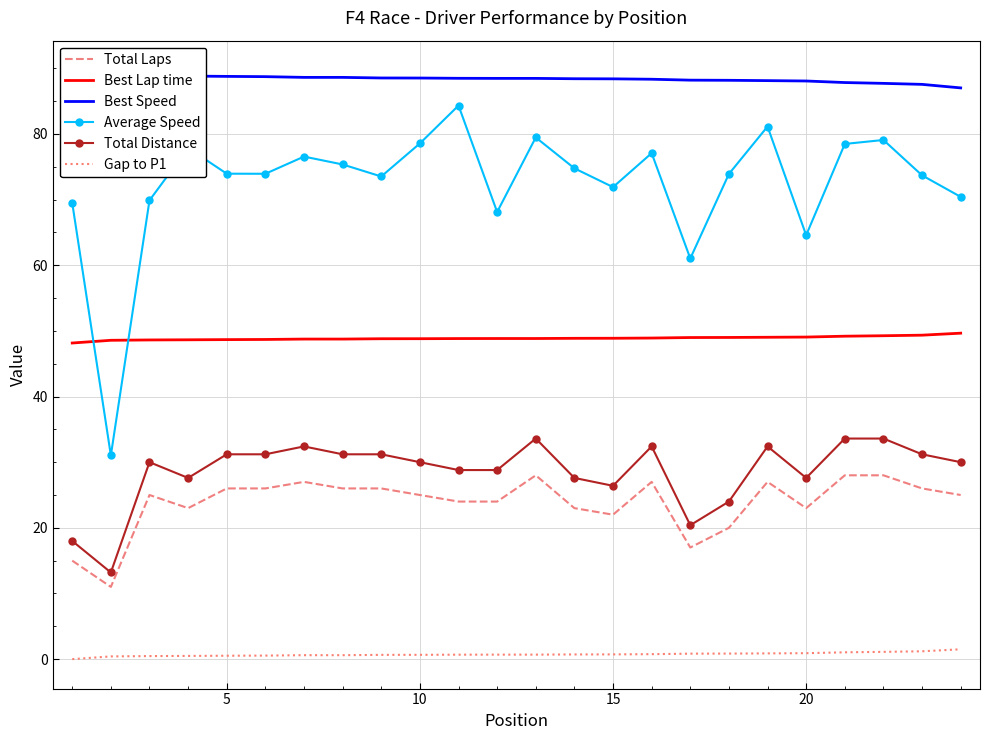

What is the difference between the second highest and minimum values in the Best Lap time series?

1.2